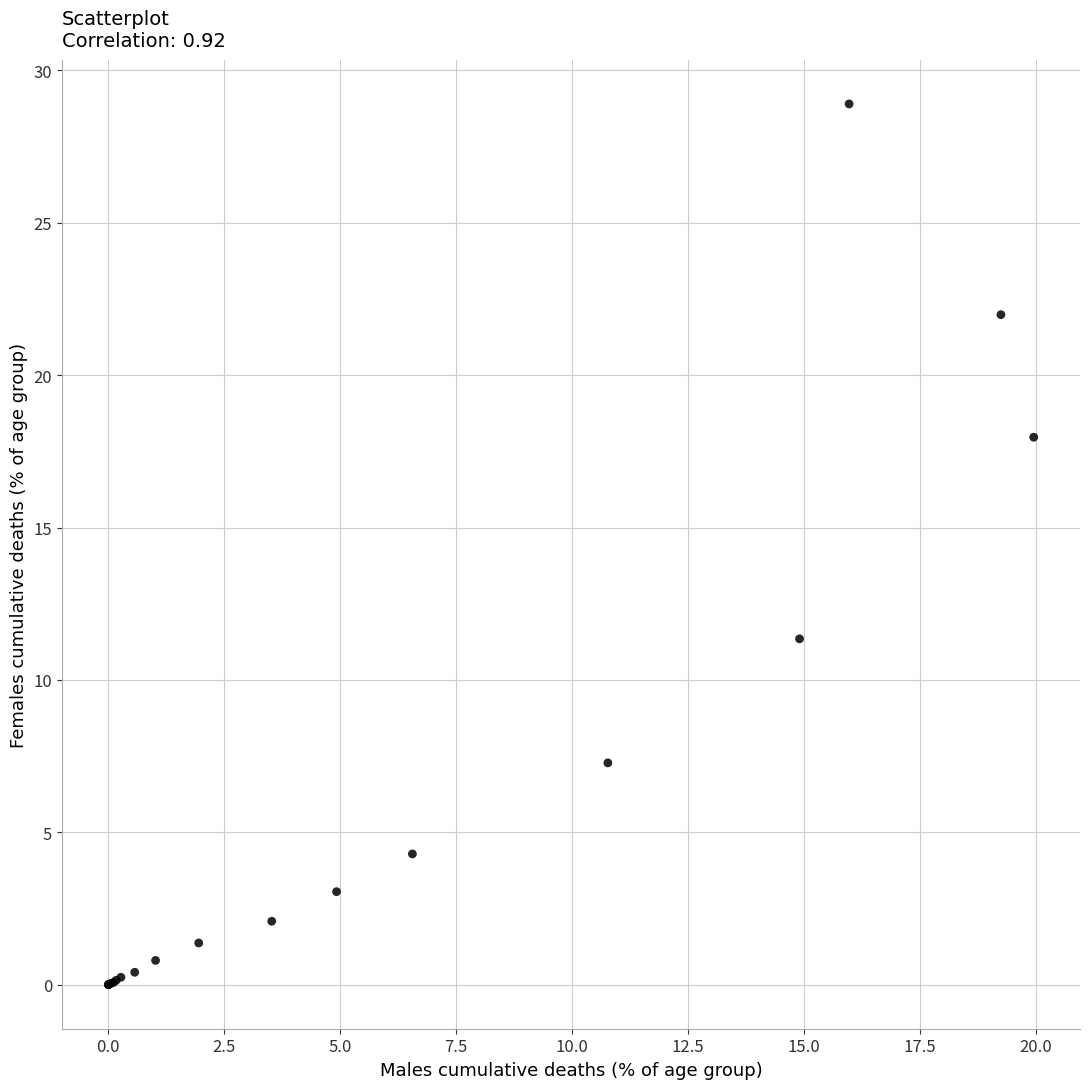

What Y value in the scatter plot is closest to 14?

11.3